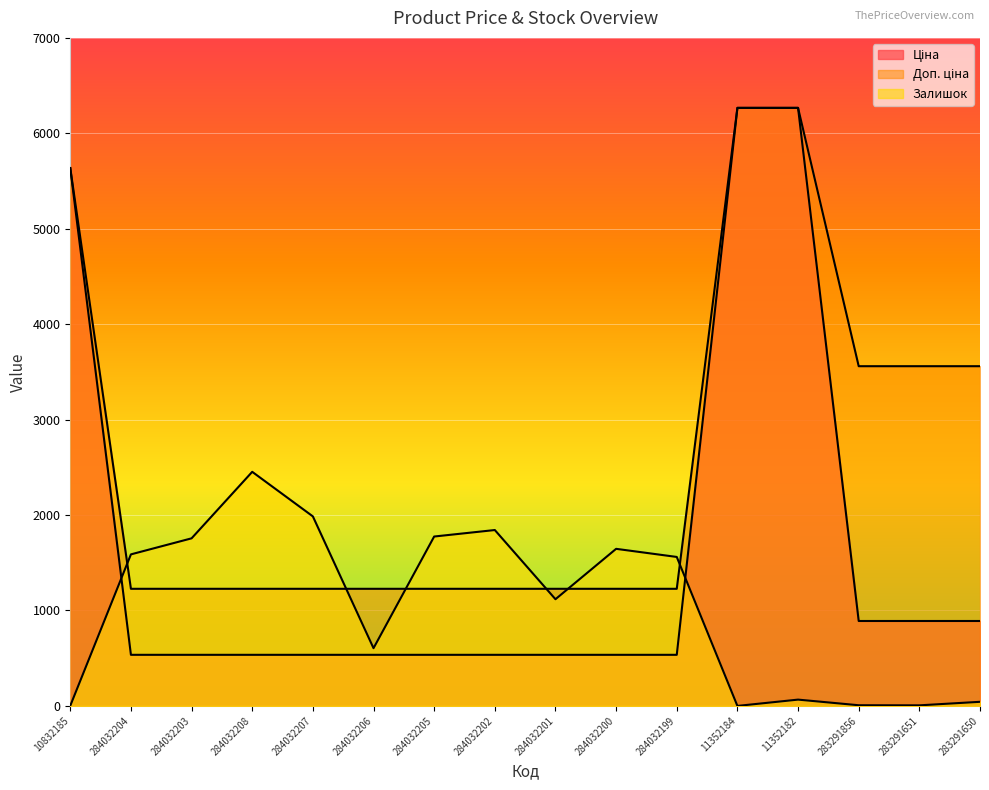

How many series are shown in this chart?

3